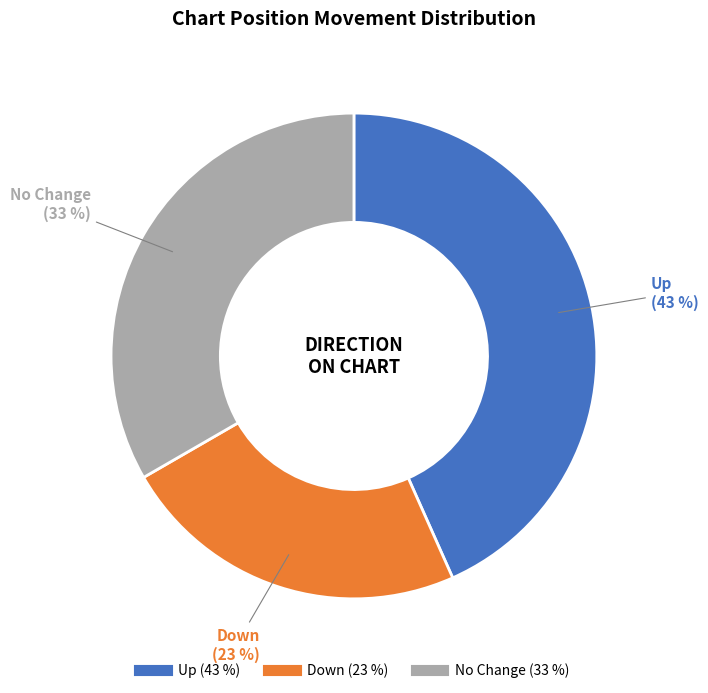

To the nearest percent, what is the difference between the largest and smallest slice percentages?

20%